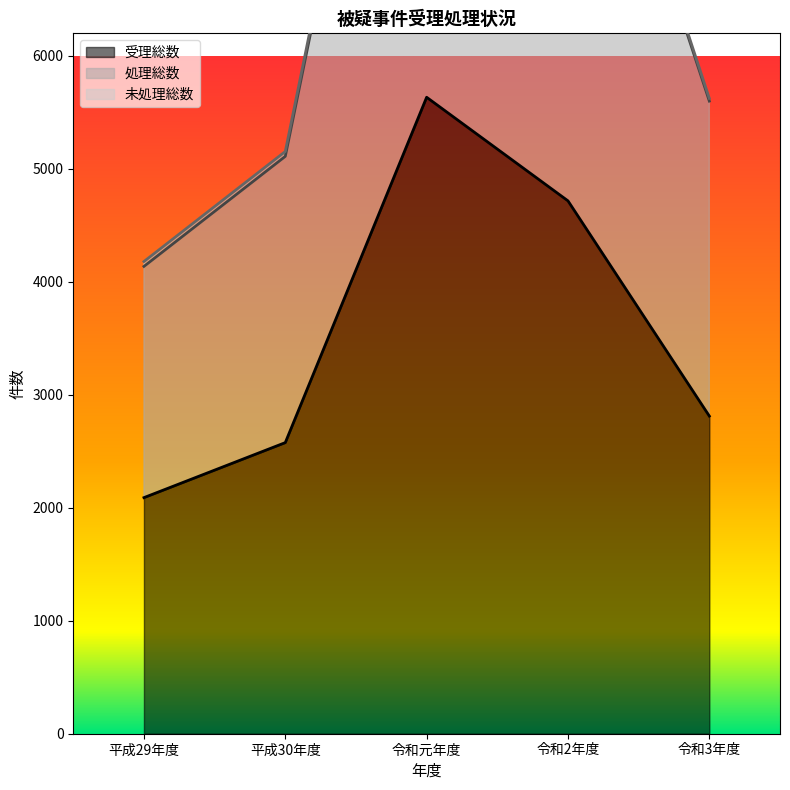

How many data points in 処理総数 are above 5600?

2